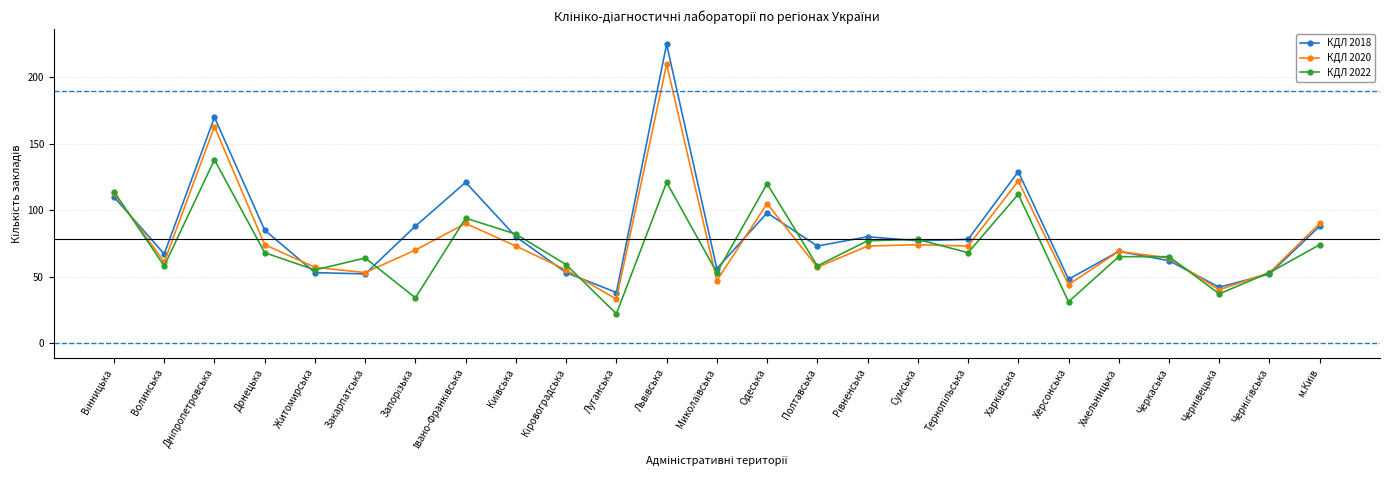

What are all the series names shown in the legend?

КДЛ 2018, КДЛ 2020, КДЛ 2022